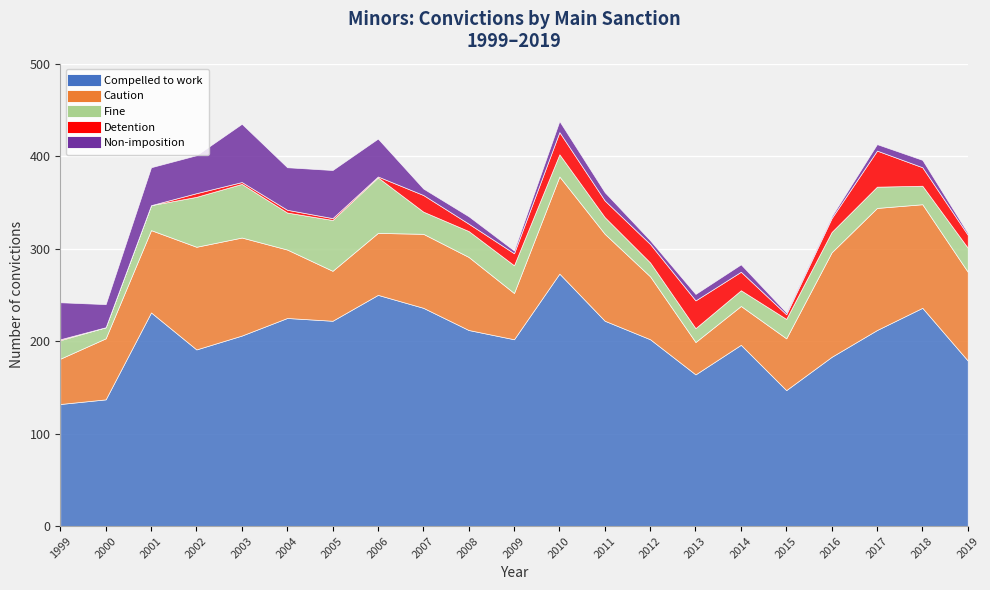

At which category is the sum across all series the highest?

2010